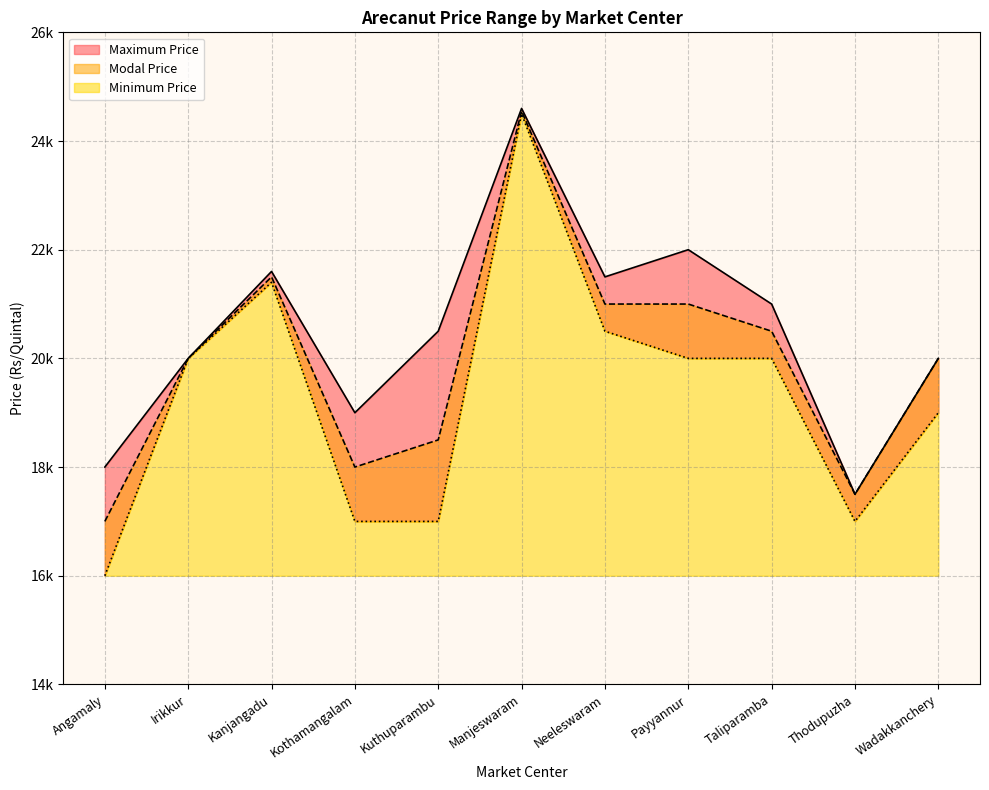

What is the spread (max minus min) of values at Neeleswaram?

1000